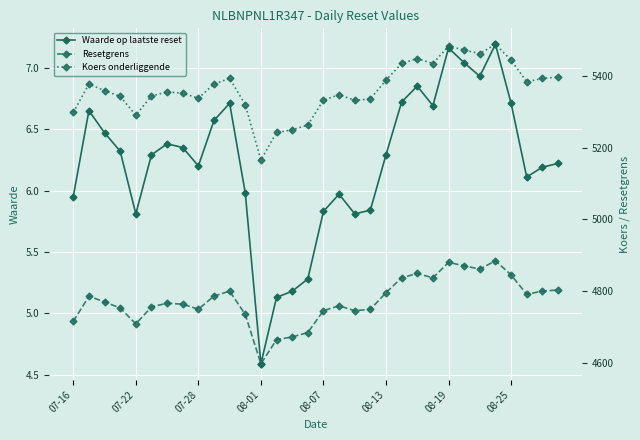

What is the maximum value shown in the chart?

5488.2